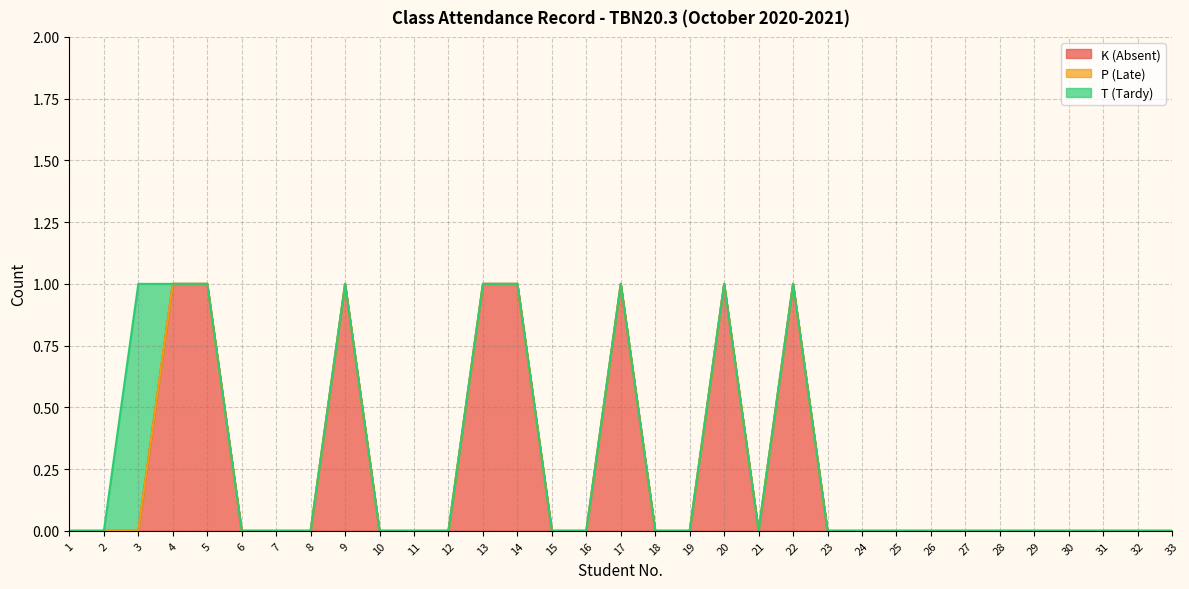

Reading right to left, extract all data points from this chart.

K (Absent): 0	0	0	0	0	0	0	0	0	0	0	1	0	1	0	0	1	0	0	1	1	0	0	0	1	0	0	0	1	1	0	0	0
P (Late): 0	0	0	0	0	0	0	0	0	0	0	0	0	0	0	0	0	0	0	0	0	0	0	0	0	0	0	0	0	0	0	0	0
T (Tardy): 0	0	0	0	0	0	0	0	0	0	0	0	0	0	0	0	0	0	0	0	0	0	0	0	0	0	0	0	0	0	1	0	0